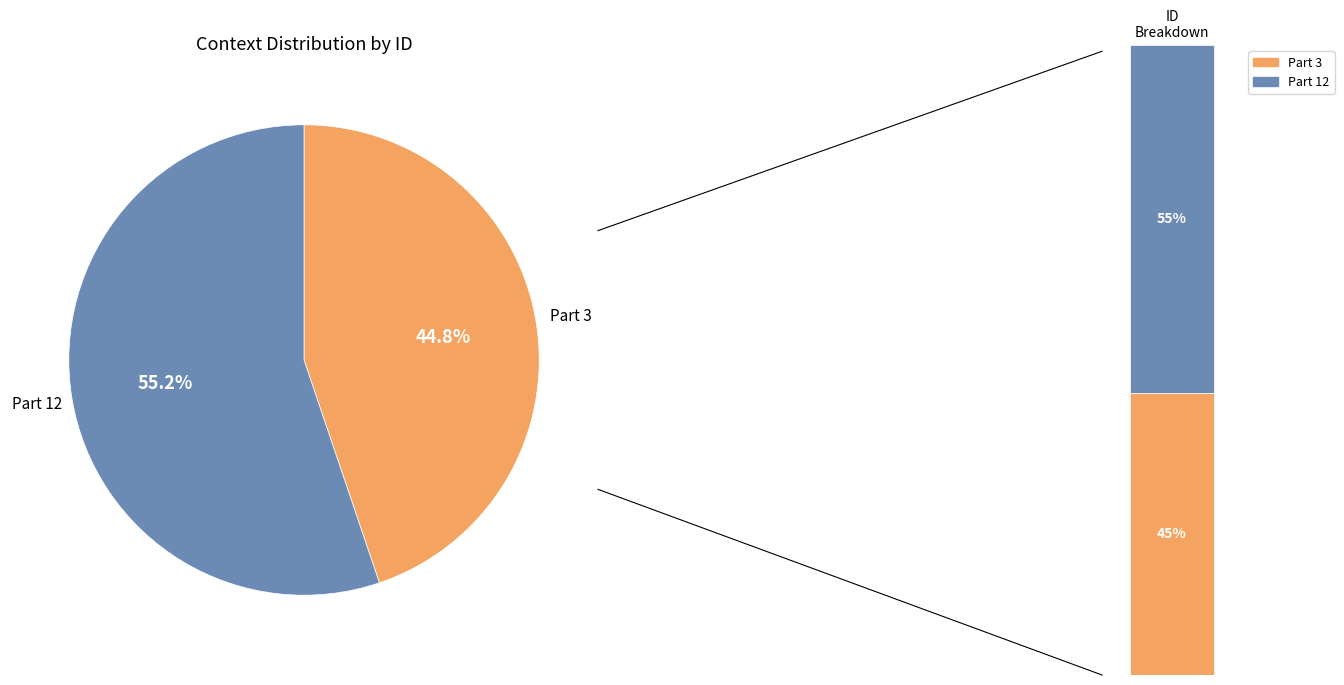

What is the change in value from Part 3 to Part 12?

+3429